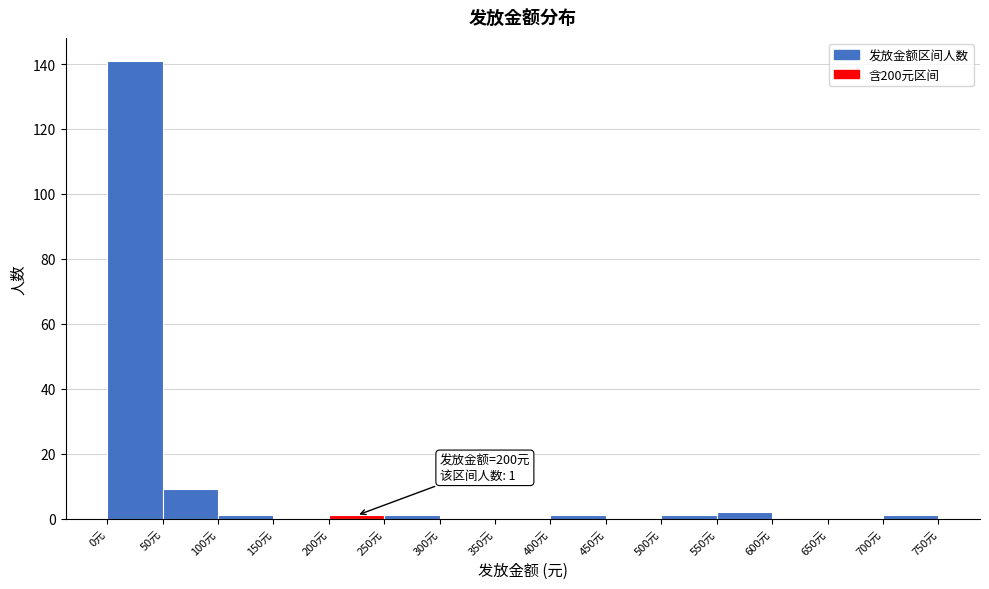

Which range on the x-axis has the tallest bar?

0 to 50